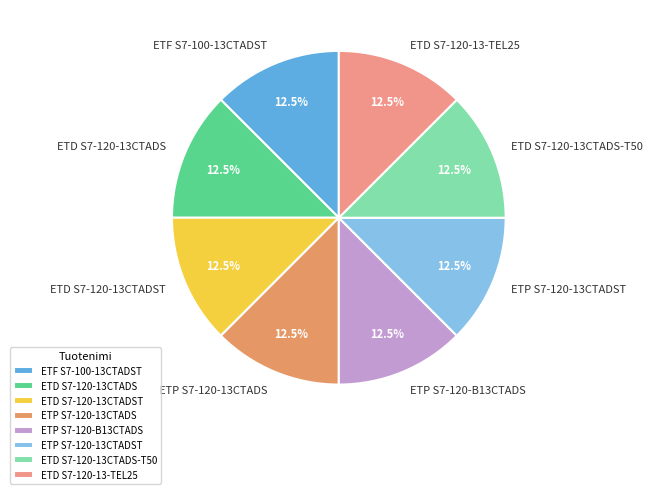

Is the sum of ETP S7-120-13CTADST and ETP S7-120-B13CTADS greater than half?

No